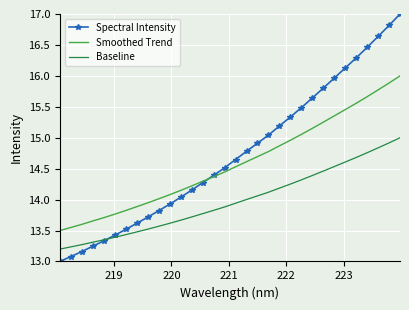

List the series in order of their overall mean, highest first.

Spectral Intensity, Smoothed Trend, Baseline